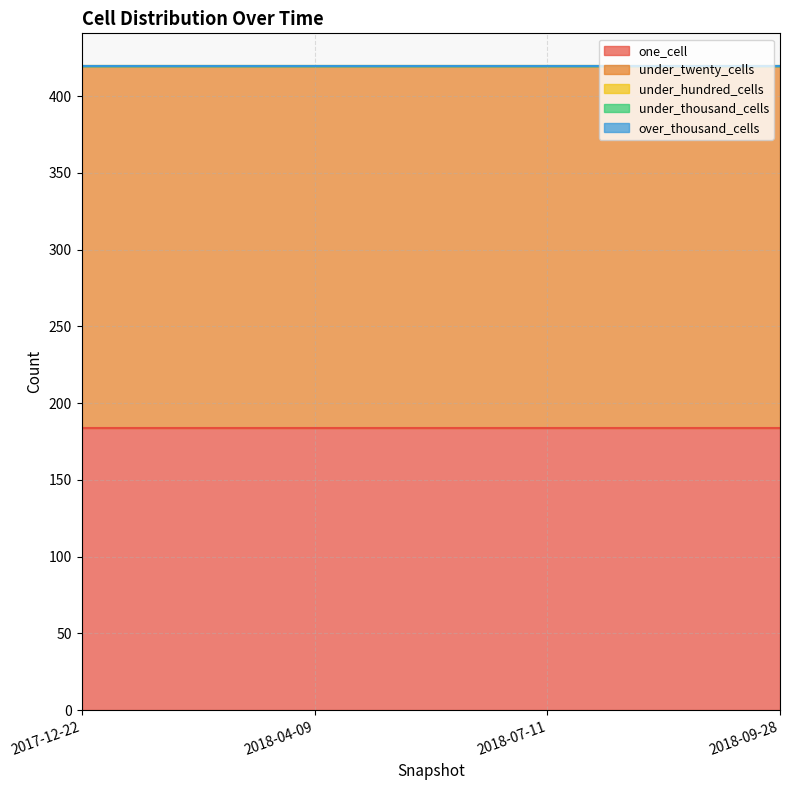

Rank the series at 2017-12-22 from lowest to highest value.

under_hundred_cells, under_thousand_cells, over_thousand_cells, one_cell, under_twenty_cells